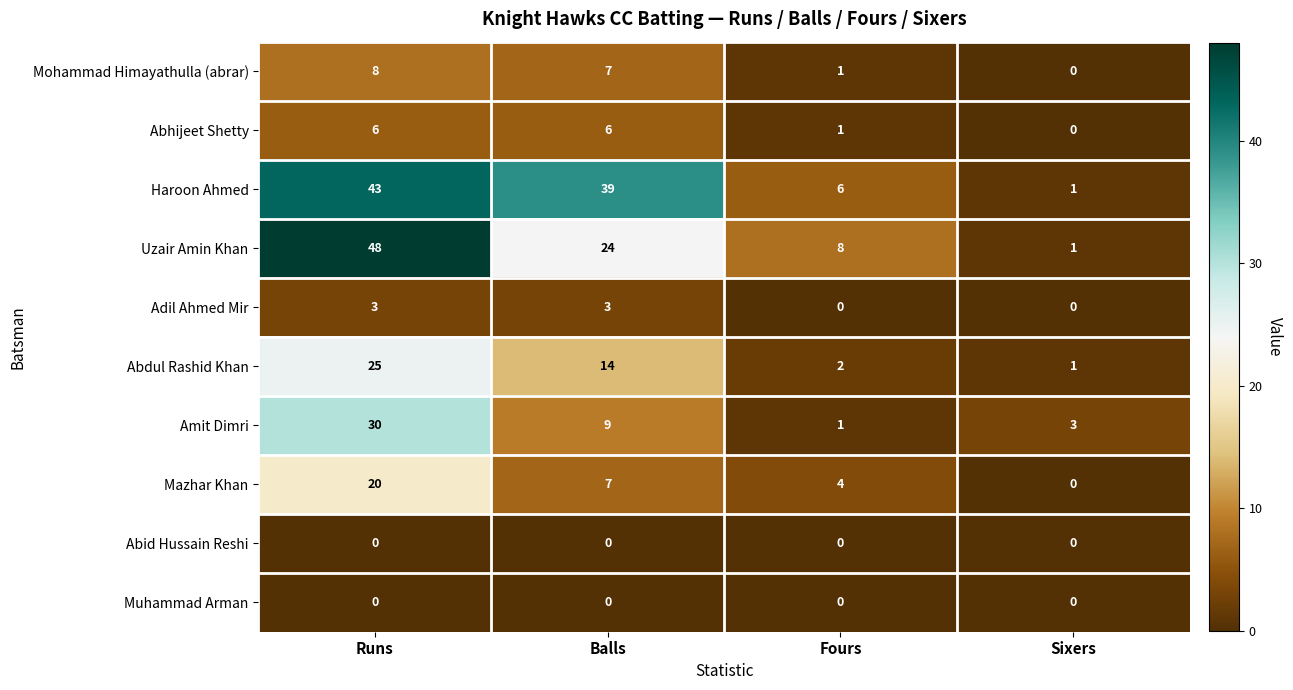

Is it true that Uzair Amin Khan equals 48 at Runs?

True